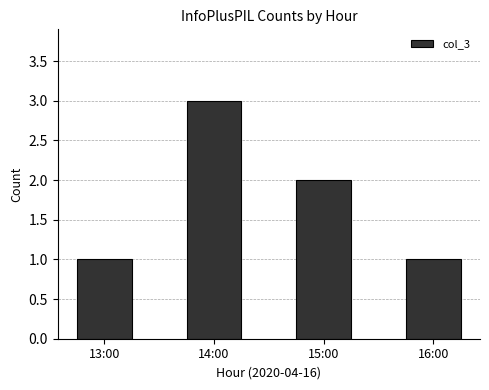

What position from the right is 16:00?

1